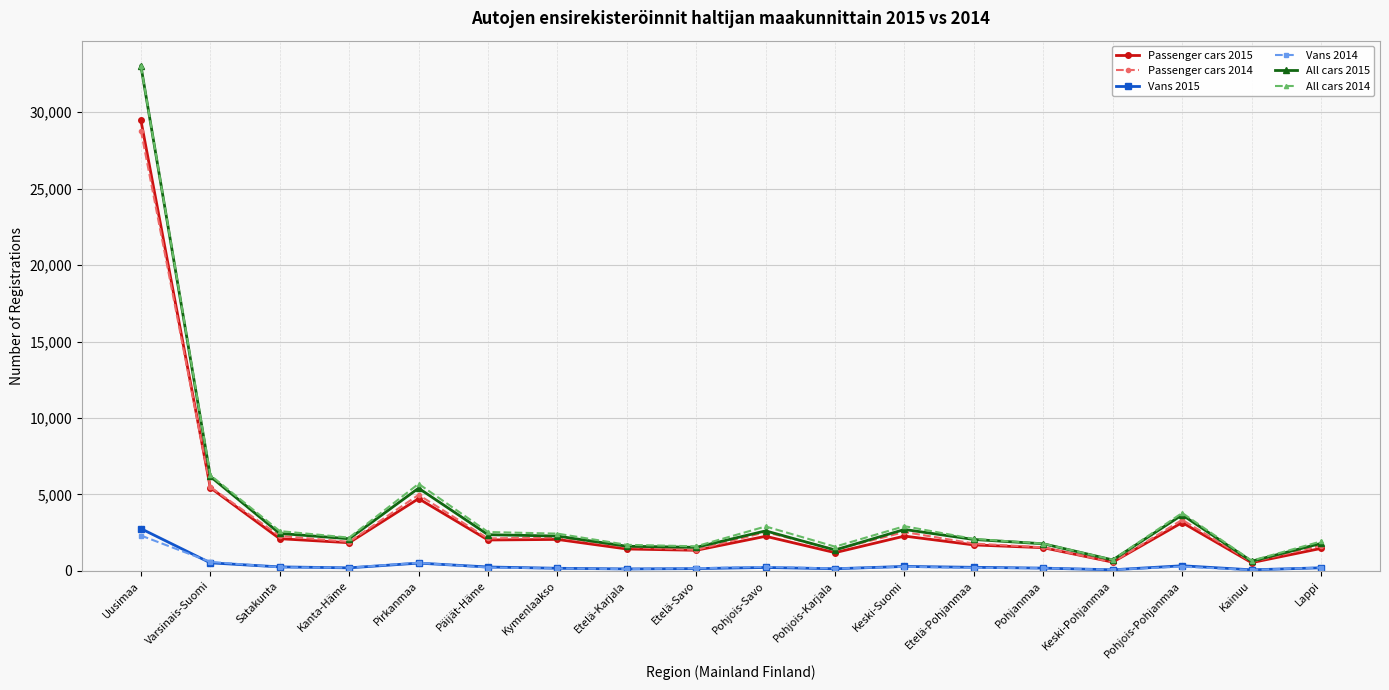

The value of Passenger cars 2015 at Kymenlaakso is 3422. True or false?

False